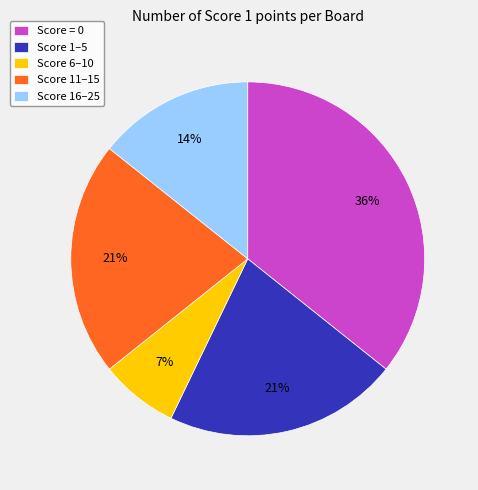

What is the smallest slice in the pie chart?

Score 6–10